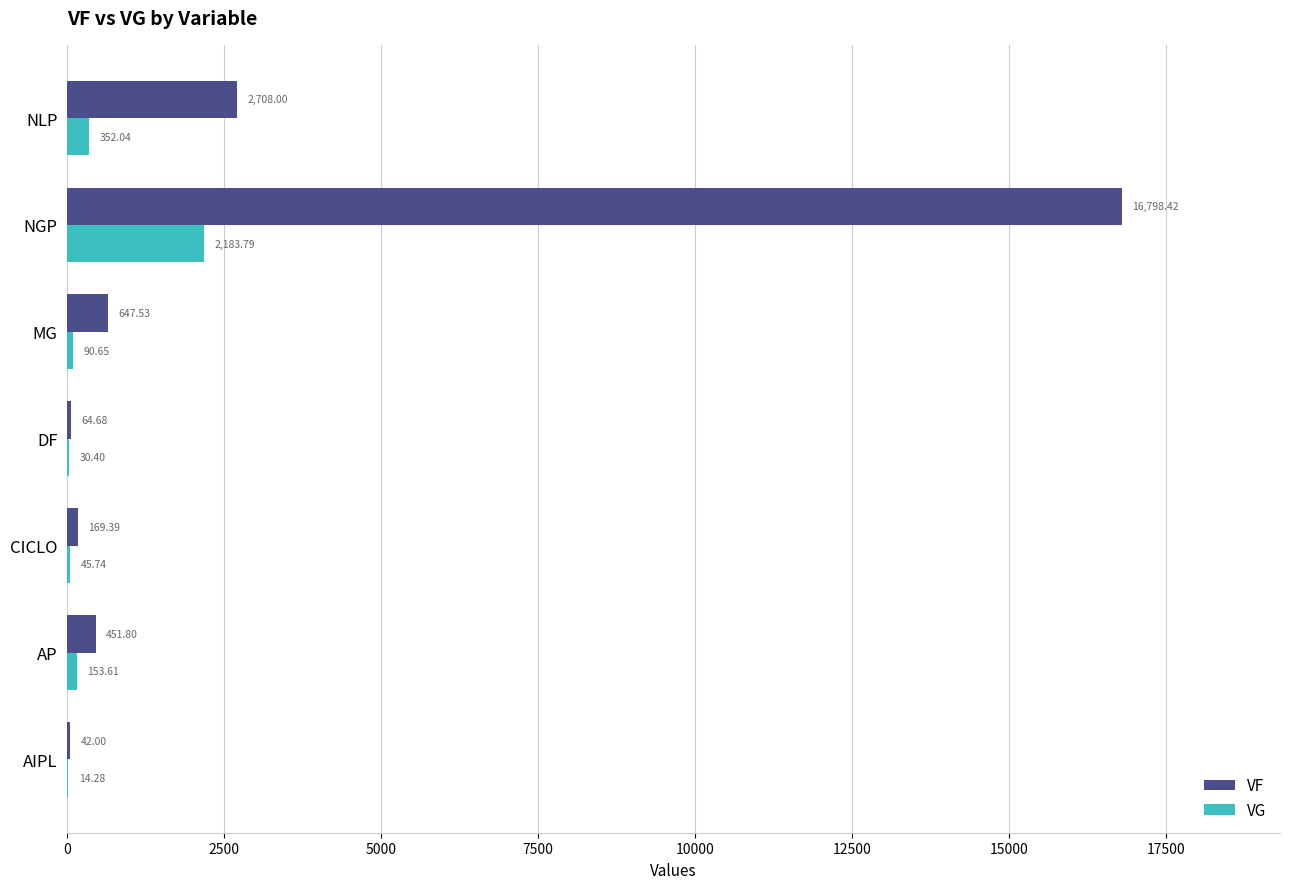

Which label corresponds to the largest value in the chart?

NGP